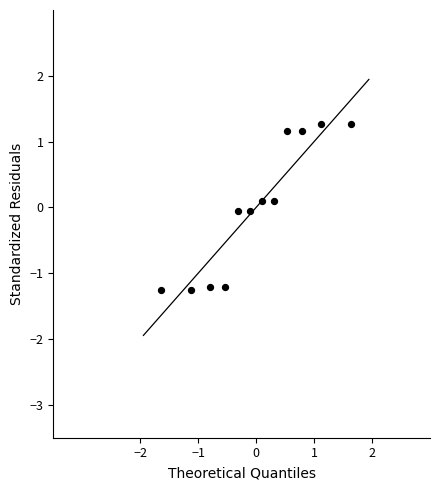

What is the range of X values (max minus min)?

3.3